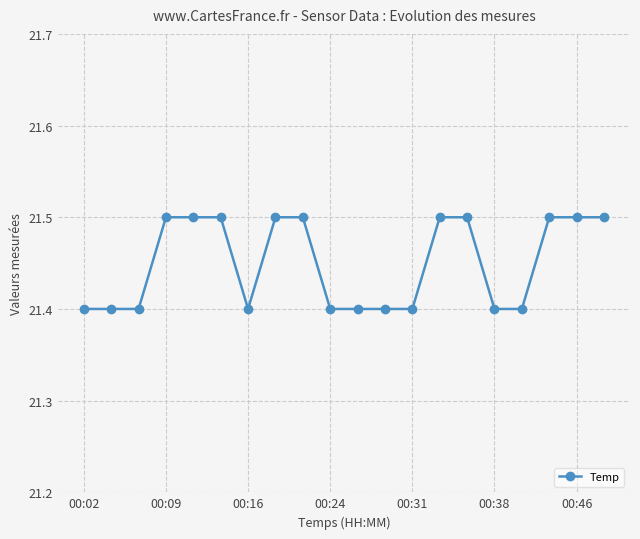

What is the maximum value shown in the chart?

21.5